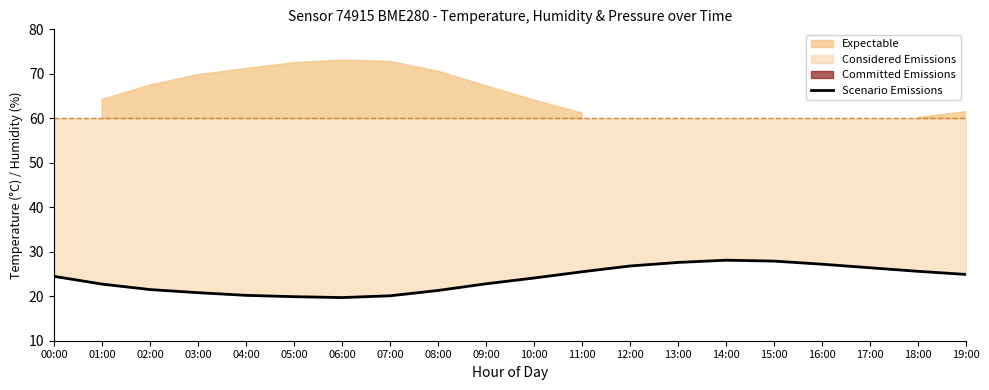

What is the value of the 16th point from the left?

27.9